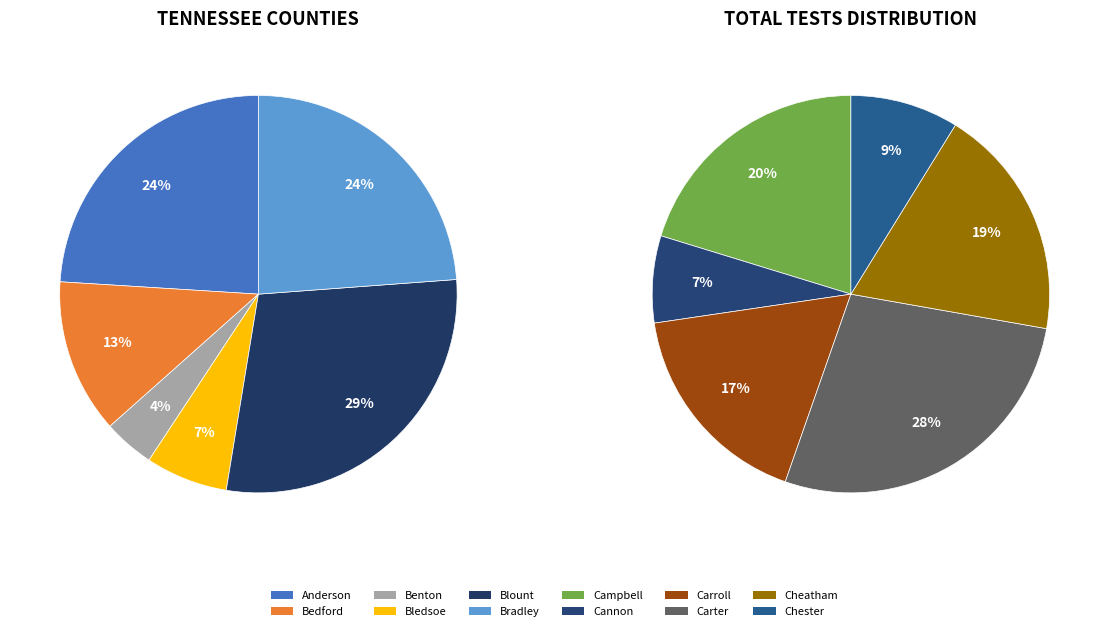

What is the largest slice in the pie chart?

Blount